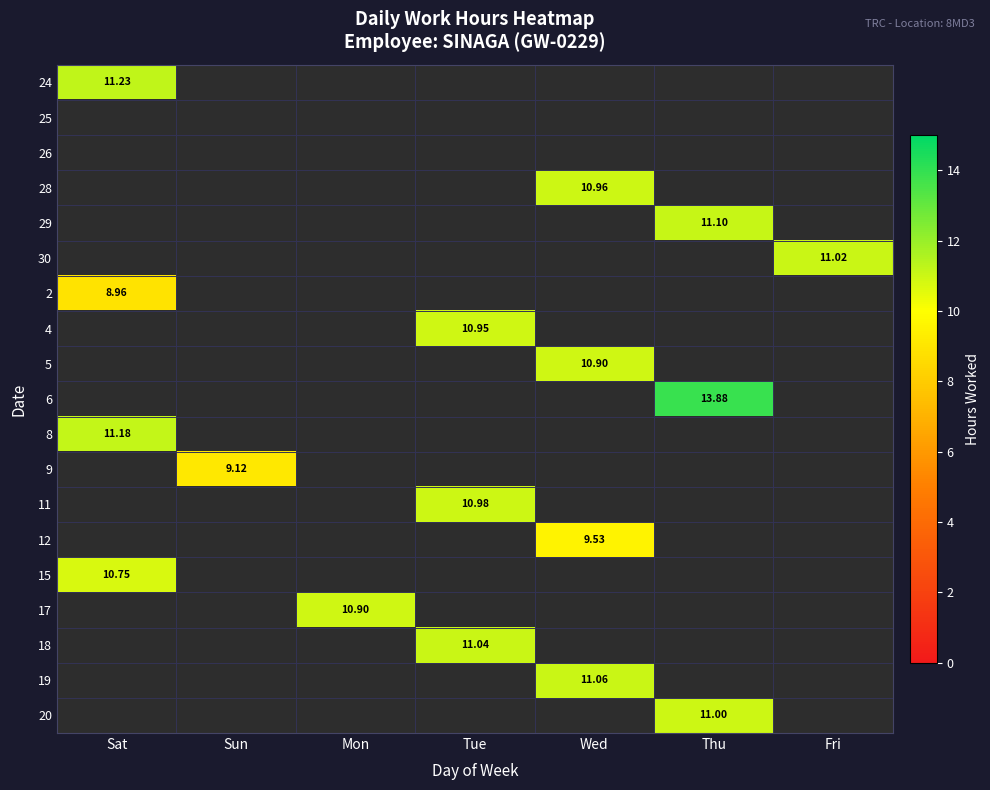

Count the number of data series in this chart.

19